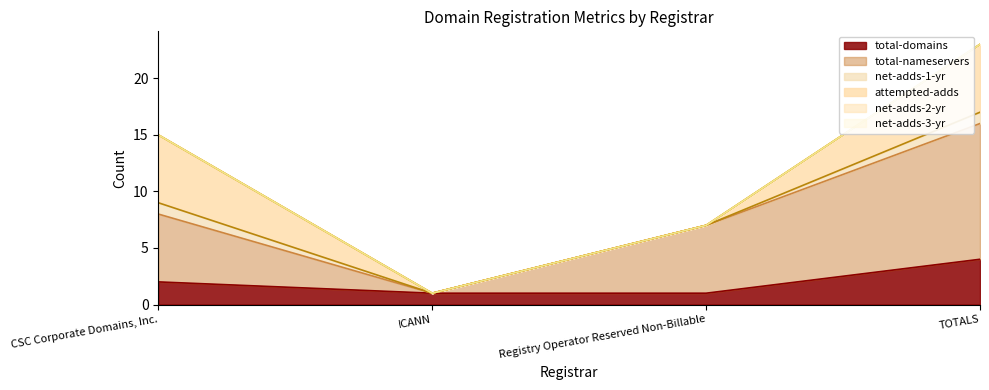

At which category is the sum across all series the highest?

TOTALS